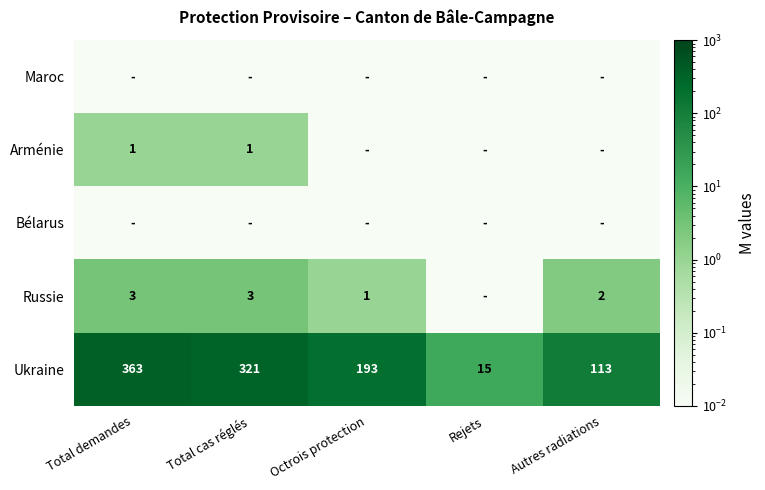

What is the greatest value displayed?

363.0